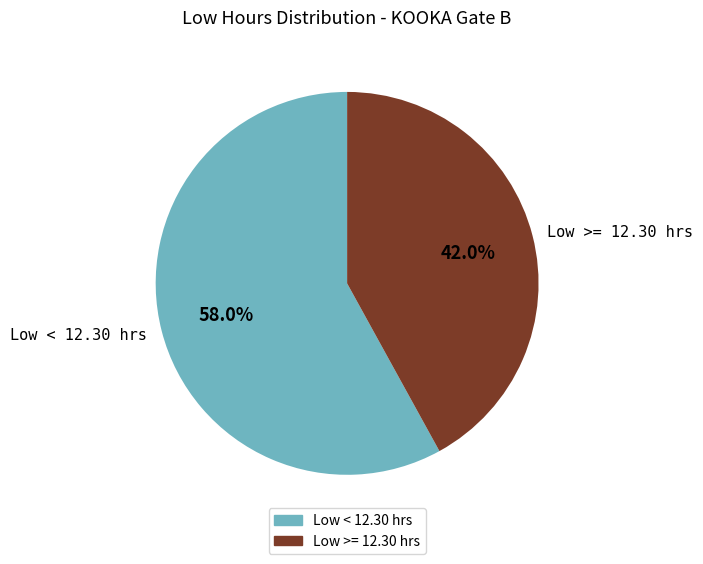

Which has a higher value, Low < 12.30 hrs or Low >= 12.30 hrs?

Low < 12.30 hrs